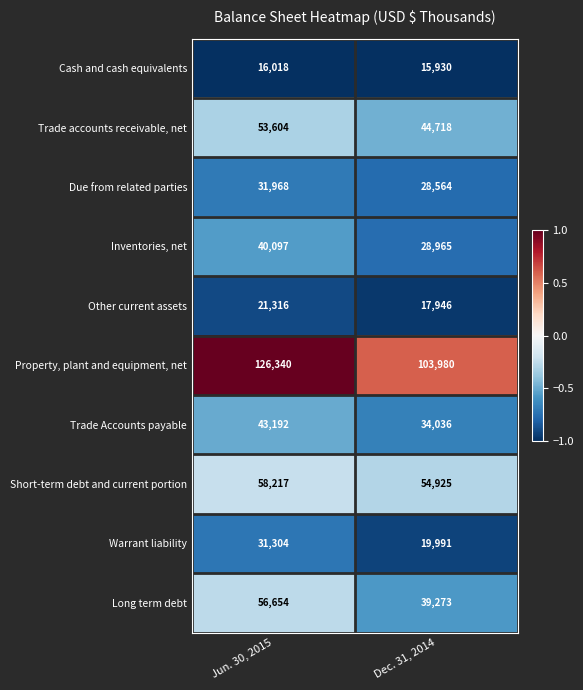

What is the difference between the maximum and minimum values in the Trade accounts receivable, net series?

8886